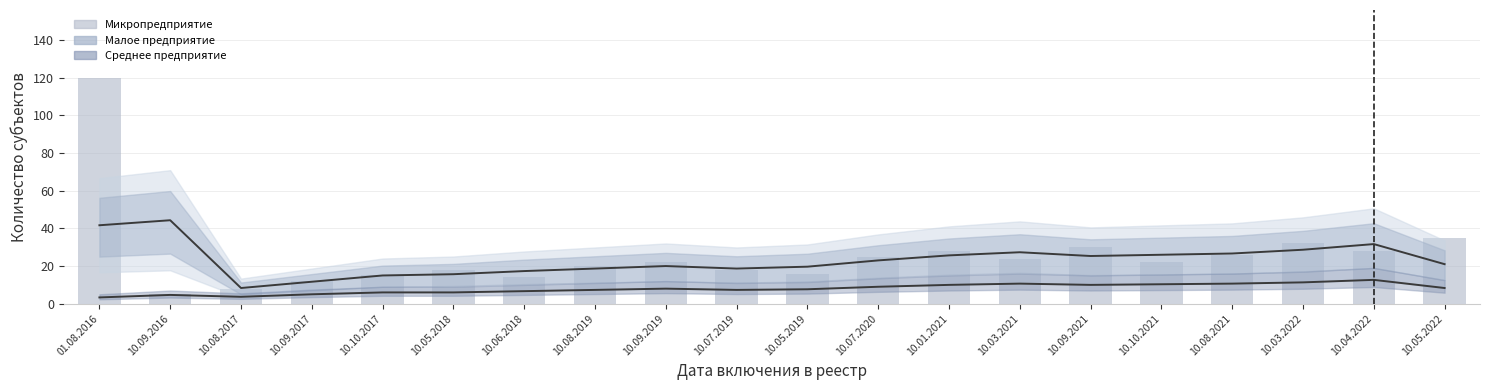

At which category is the sum across all series the highest?

01.08.2016